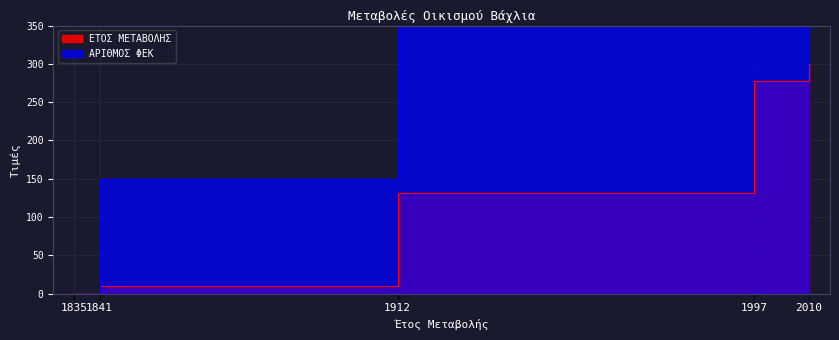

At 1835, list the series in order from smallest to largest.

ΕΤΟΣ ΜΕΤΑΒΟΛΗΣ, ΑΡΙΘΜΟΣ ΦΕΚ